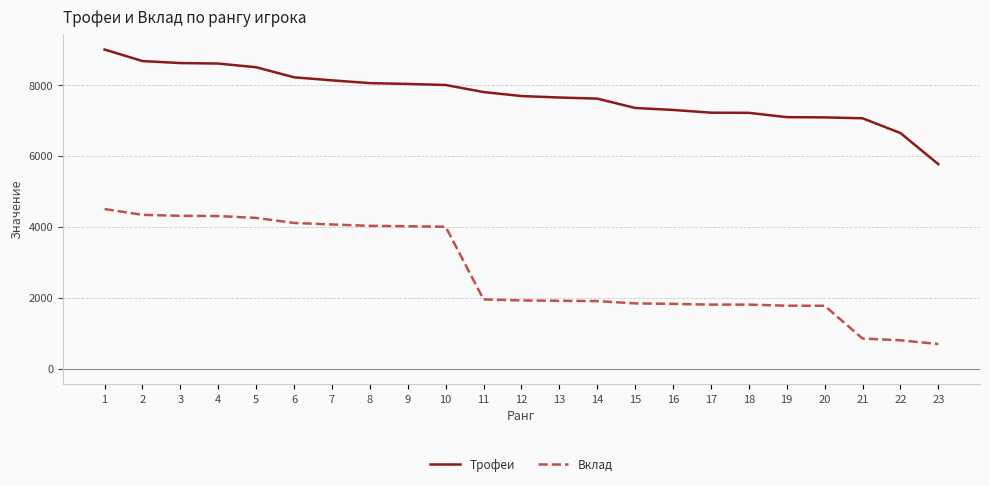

Rank the series by their maximum value, from highest to lowest.

Трофеи, Вклад